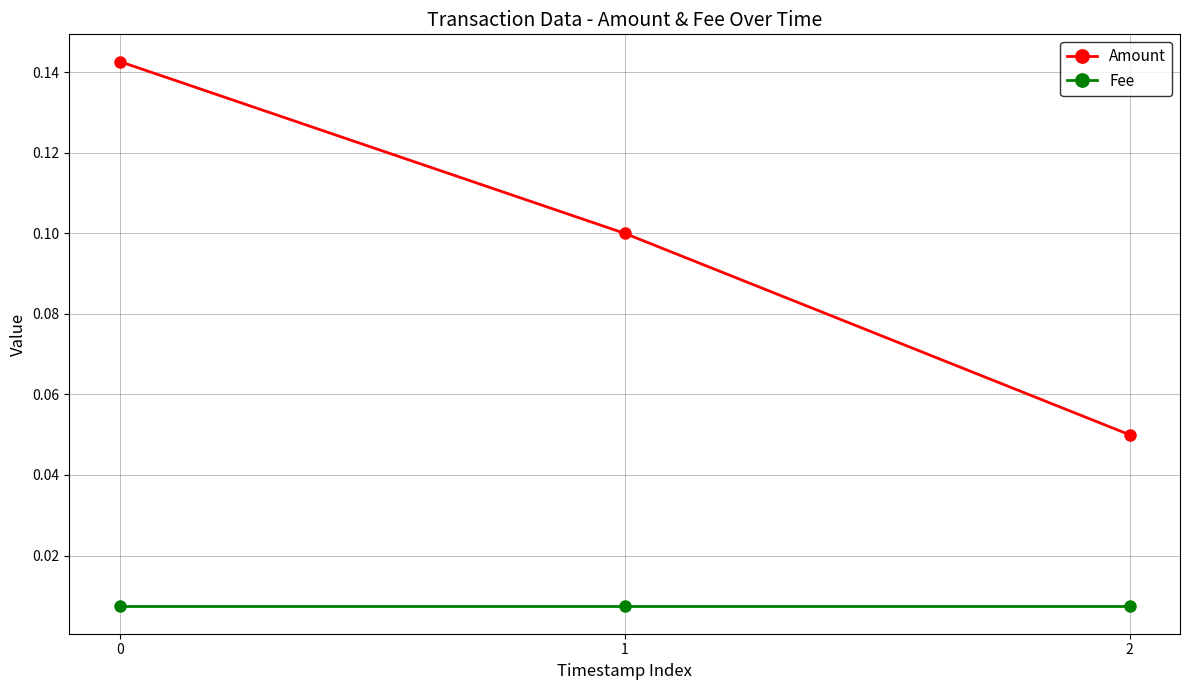

Rank the series by their average value, from lowest to highest.

Fee, Amount